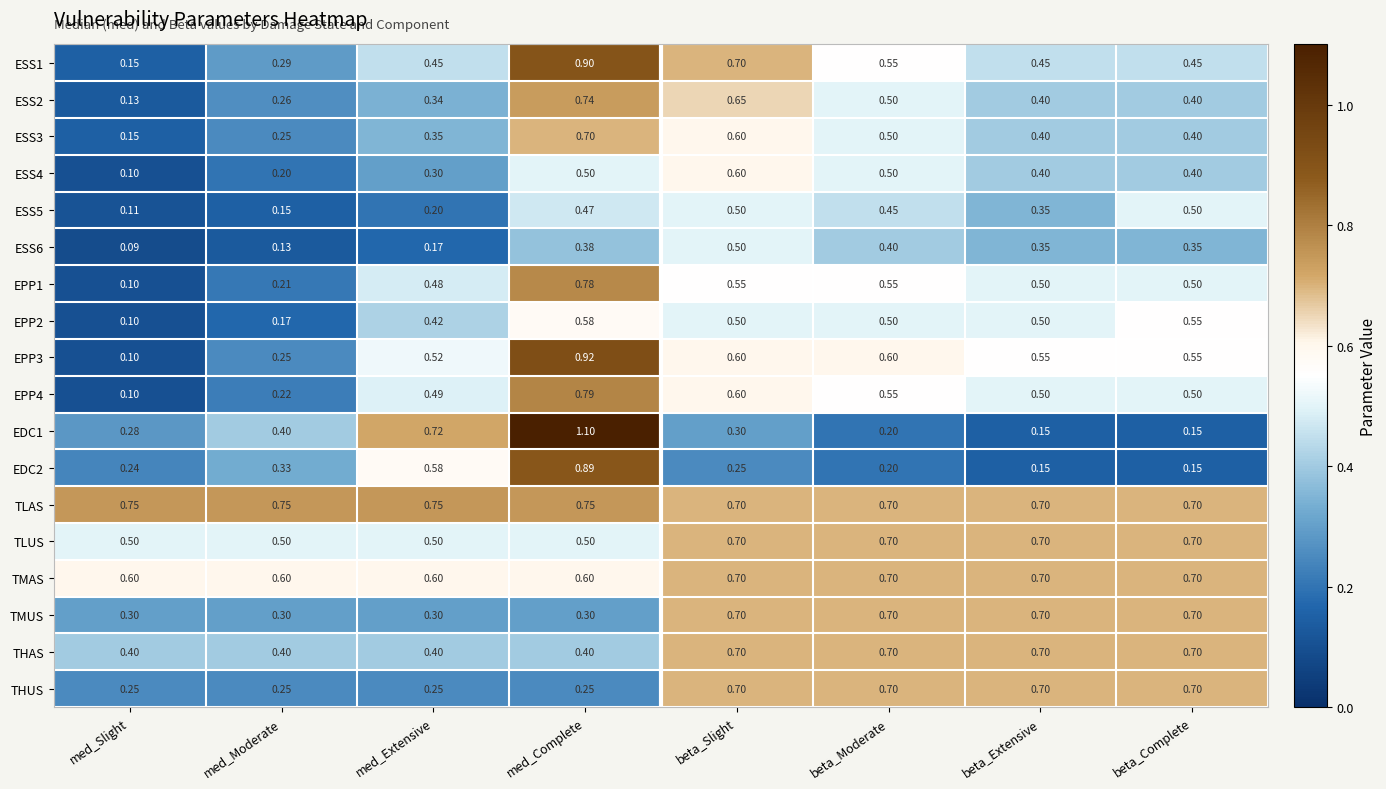

Where is ESS2 nearest to the value 0?

med_Slight